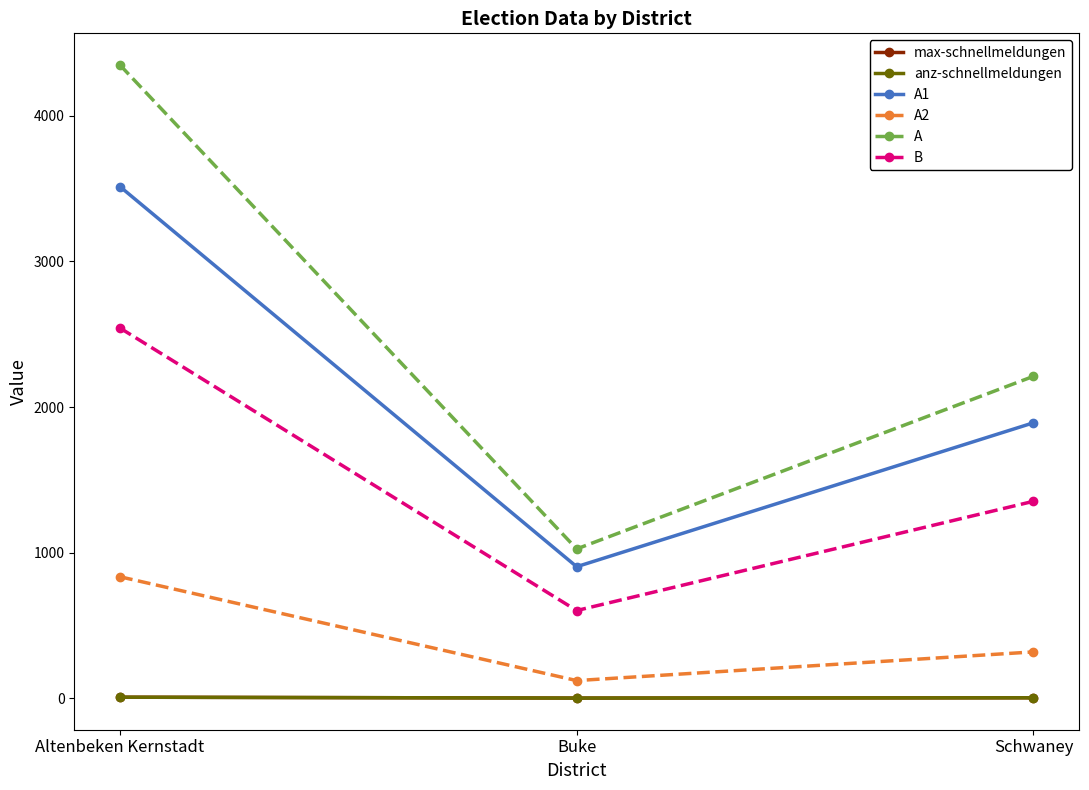

List the series in order of their peak value, highest first.

A, A1, B, A2, max-schnellmeldungen, anz-schnellmeldungen